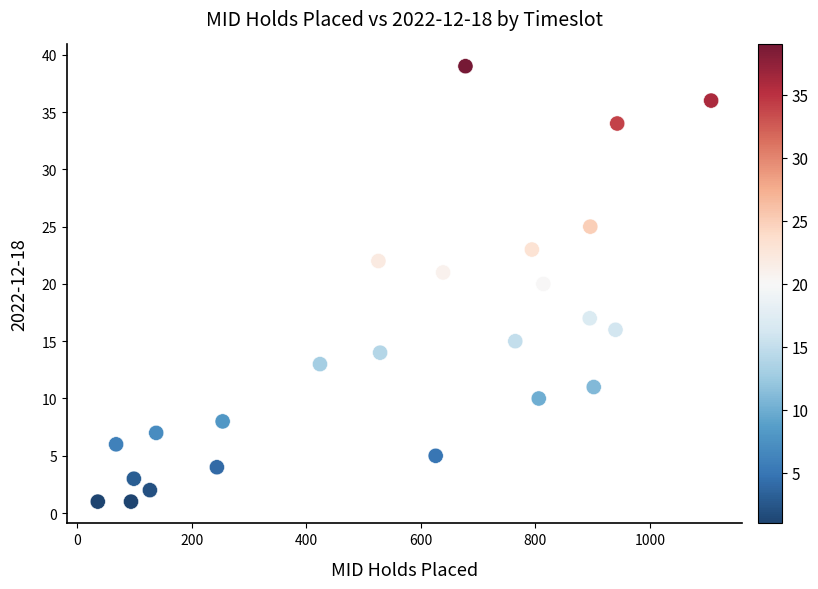

What is the range of Y values (max minus min)?

38